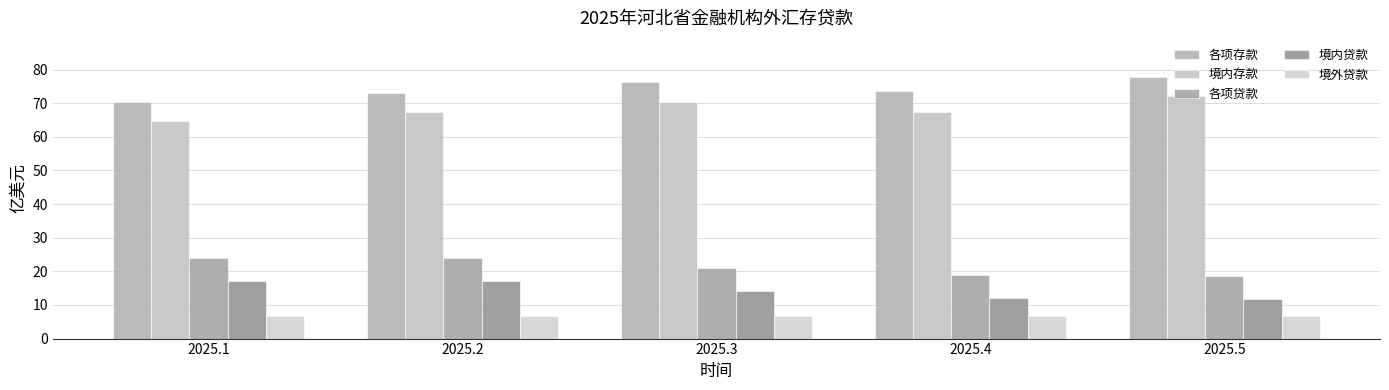

What are all the series names shown in the legend?

各项存款, 境内存款, 各项贷款, 境内贷款, 境外贷款